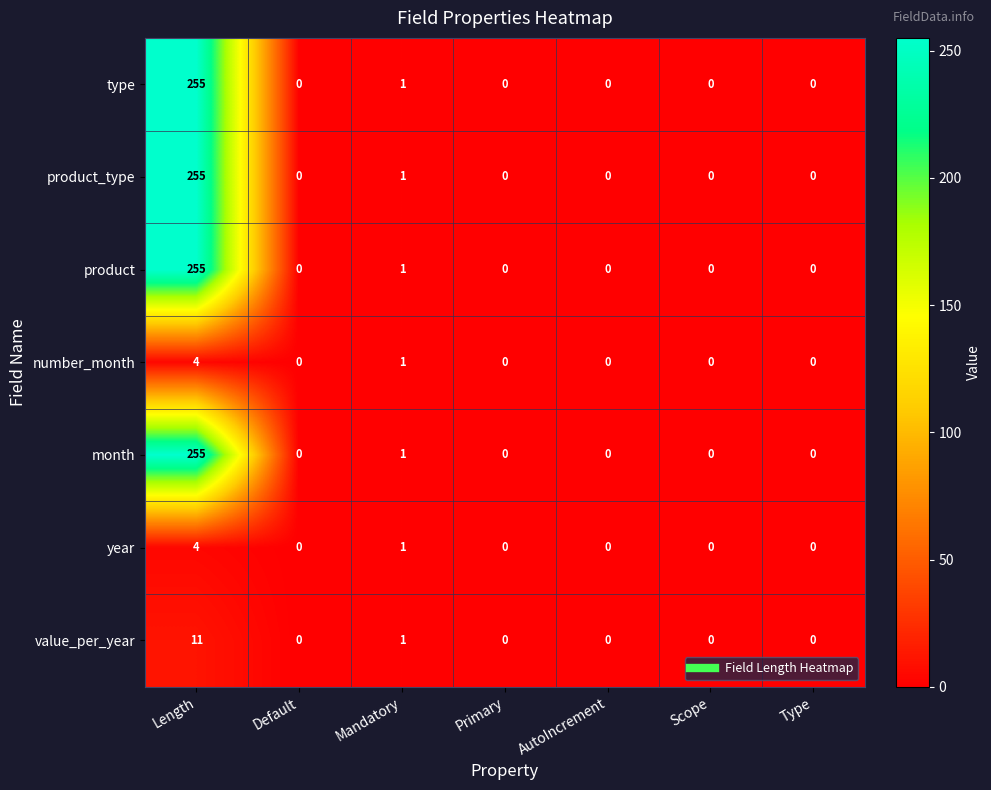

What is the approximate value of product_type at Length, to the nearest 5?

255